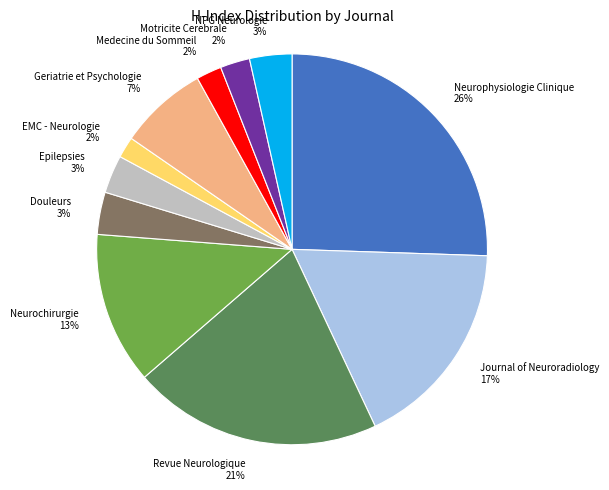

How many segments does this pie chart have?

11